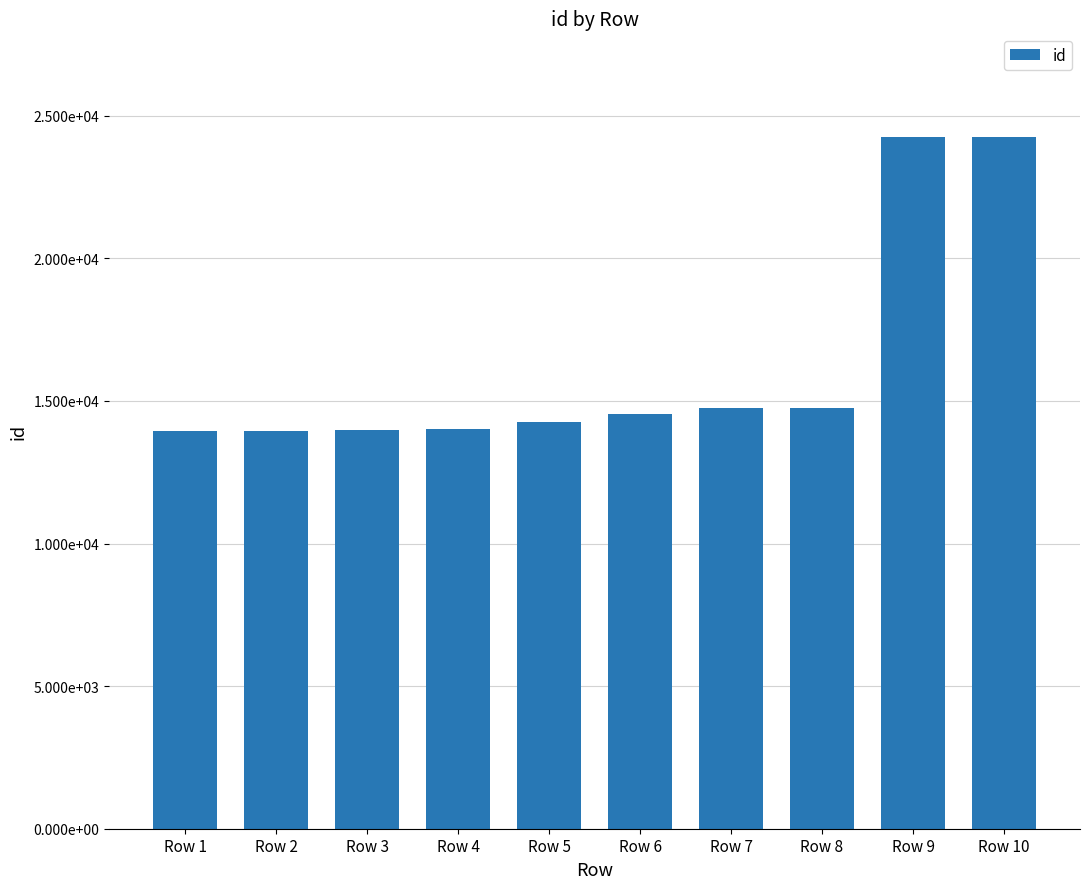

What is the value of the 1st bar from the left?

13957